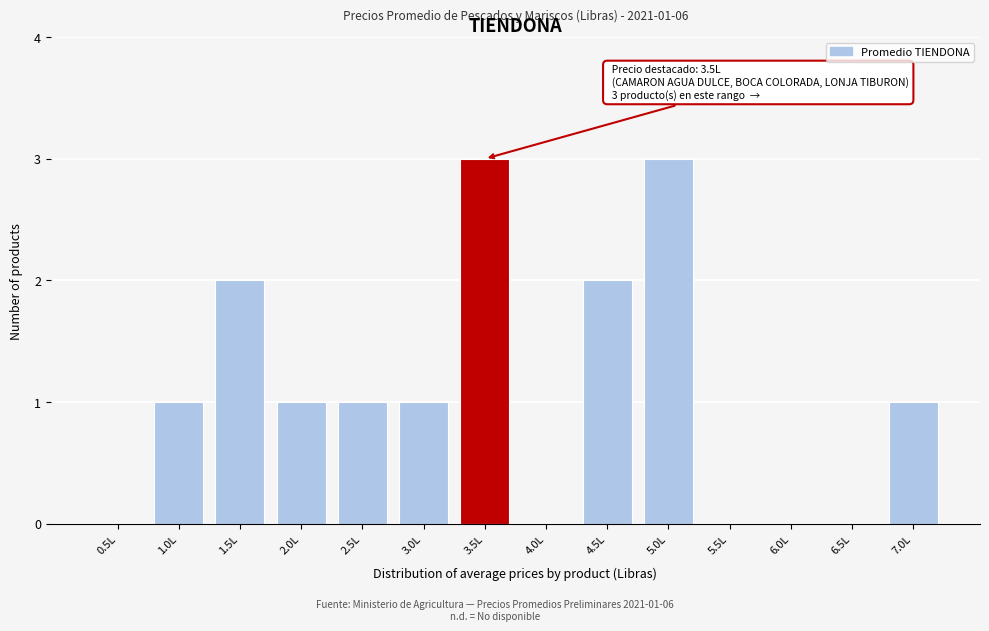

Reading left to right, list all the values displayed in this chart.

0.5L=0	1.0L=1	1.5L=2	2.0L=1	2.5L=1	3.0L=1	3.5L=3	4.0L=0	4.5L=2	5.0L=3	5.5L=0	6.0L=0	6.5L=0	7.0L=1